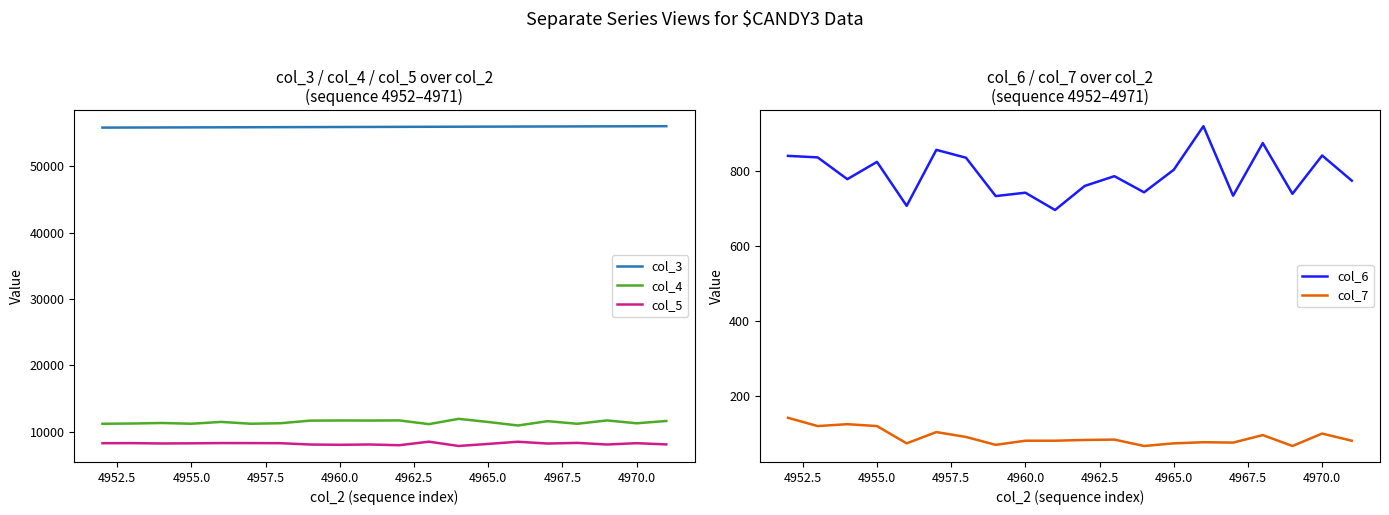

Is this an area chart (filled region under the line)?

No